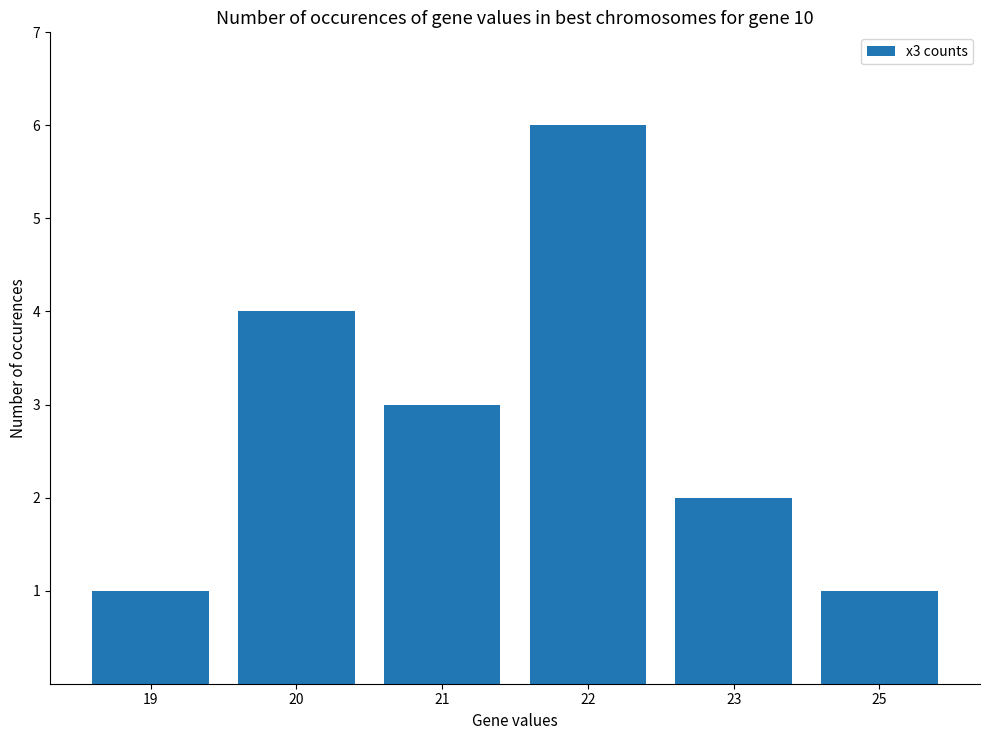

What is the value of the 1st bar from the left?

1